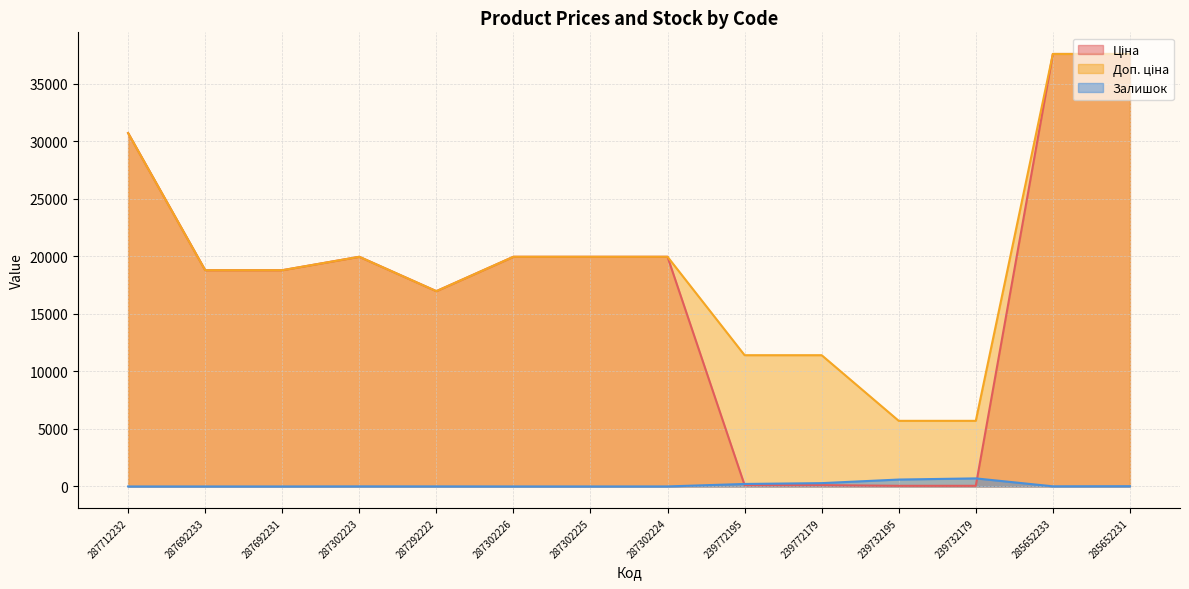

Reading left to right, what are all the values shown in this chart?

Ціна: 287712232=30717.1	287692233=18796.8	287692231=18796.8	287302223=19964.2	287292222=16976.3	287302226=19964.2	287302225=19964.2	287302224=19964.2	239772195=114.1	239772179=114.1	239732195=57.0	239732179=57.0	285652233=37593.6	285652231=37593.6
Доп. ціна: 287712232=30717.1	287692233=18796.8	287692231=18796.8	287302223=19964.2	287292222=16976.3	287302226=19964.2	287302225=19964.2	287302224=19964.2	239772195=11410.0	239772179=11410.0	239732195=5705.0	239732179=5705.0	285652233=37593.6	285652231=37593.6
Залишок: 287712232=0.0	287692233=0.0	287692231=0.0	287302223=7.0	287292222=5.0	287302226=1.0	287302225=0.0	287302224=3.0	239772195=218.0	239772179=290.0	239732195=601.0	239732179=702.0	285652233=13.0	285652231=23.0